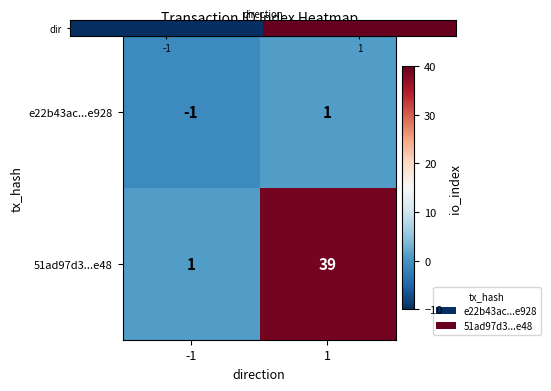

List the series in order of their peak value, highest first.

51ad97d3...e48, e22b43ac...e928